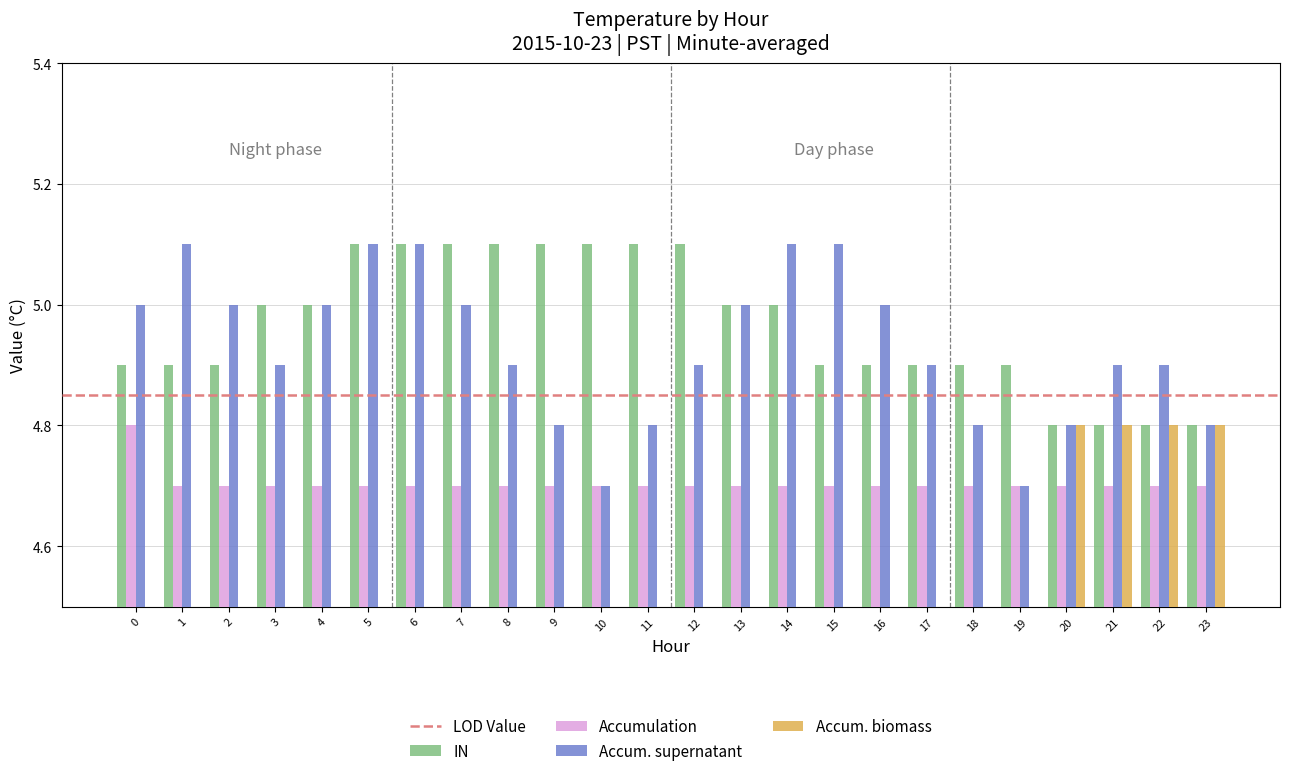

What is the sum of all Accum. supernatant values?

118.3